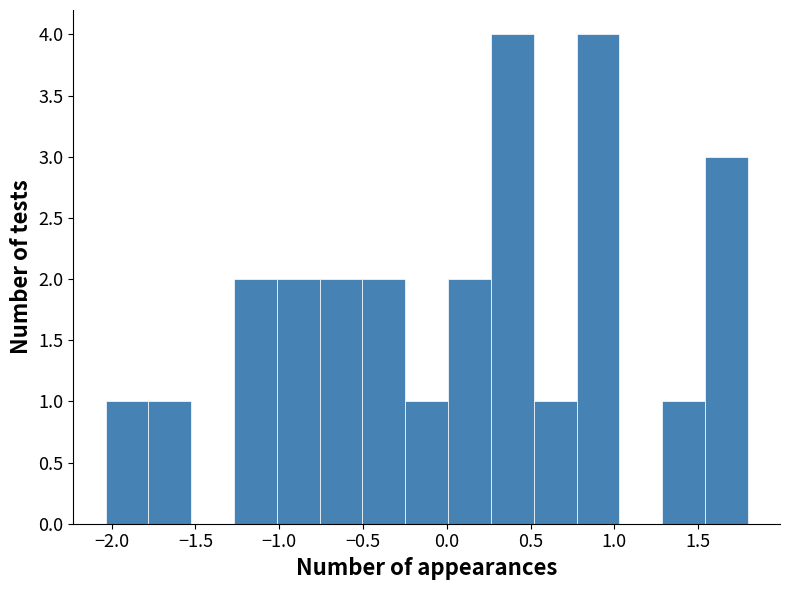

What is the height of the bar covering -1.80 to -1.55 on the x-axis? Neither the bar edges nor the heights are printed on the chart, so give them approximately, as read against the axes.

1